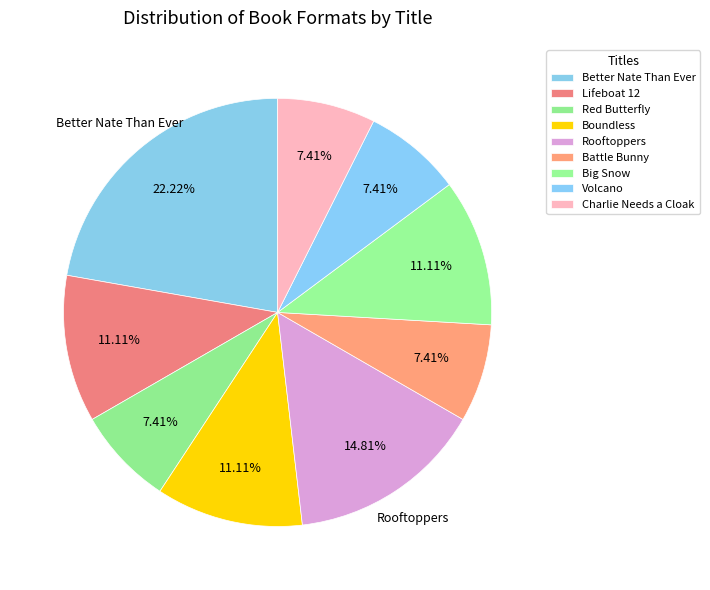

Count the number of slices in the pie.

9